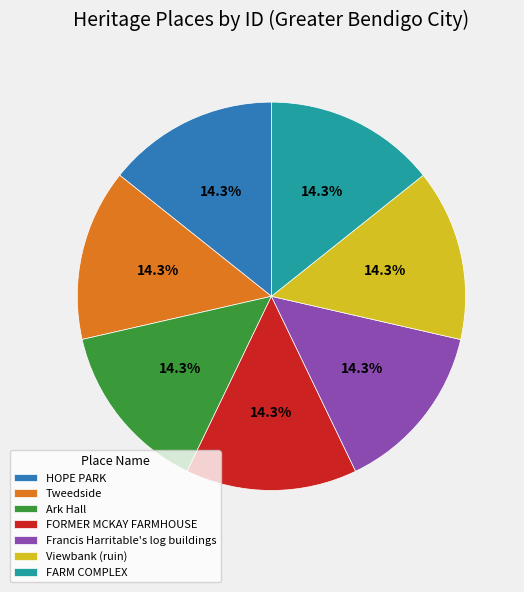

What percentage do Francis Harritable's log buildings and Ark Hall together represent?

28.6%